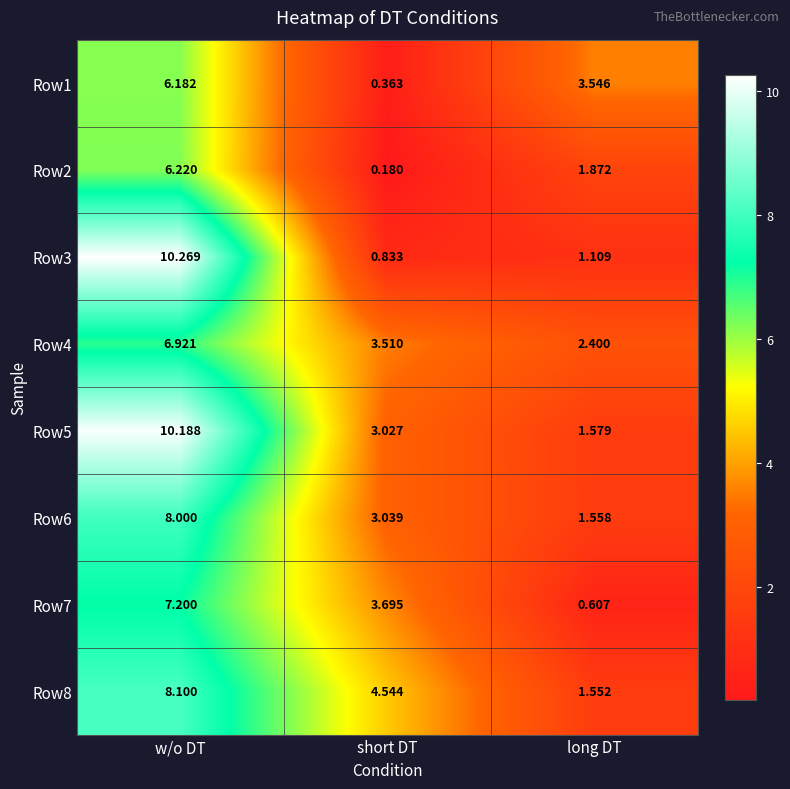

Where does the Row4 series first go above 3?

w/o DT